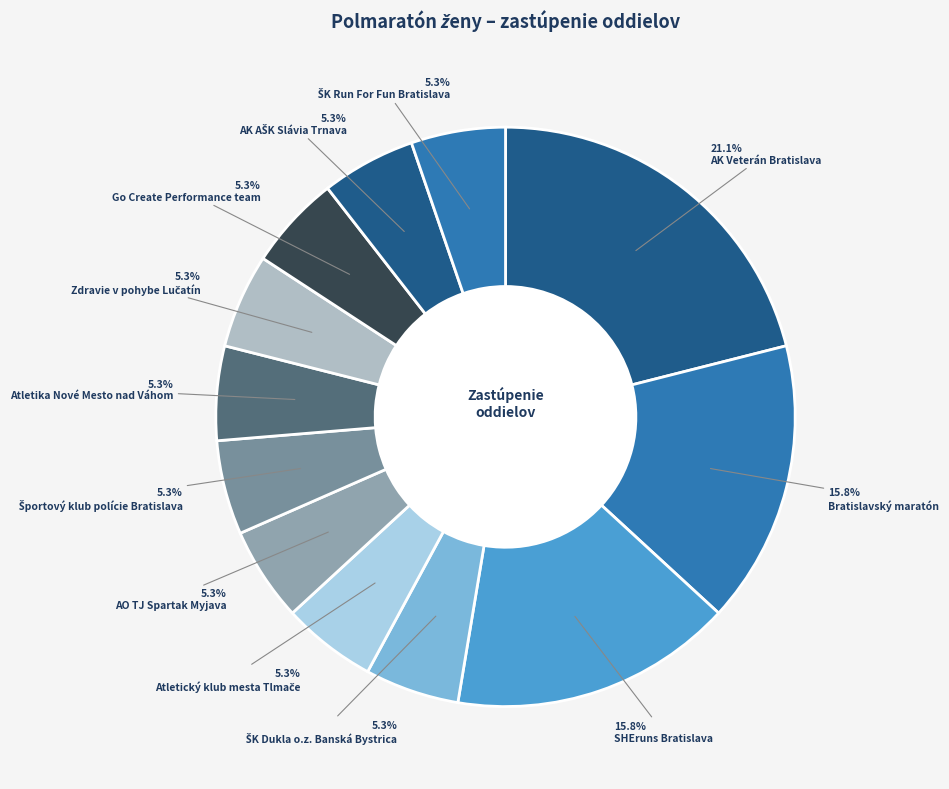

How many segments does this pie chart have?

12